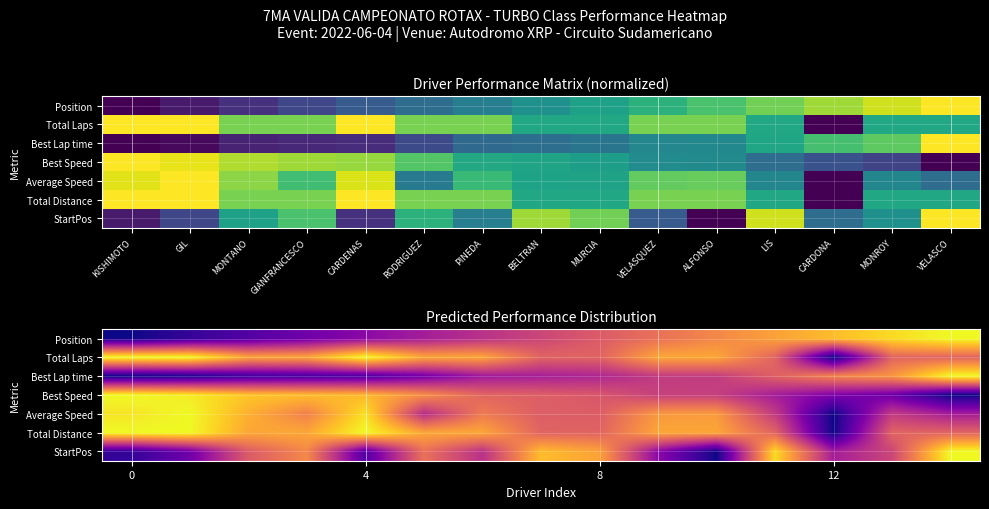

What is the difference between the highest and lowest values at BELTRAN?

0.5